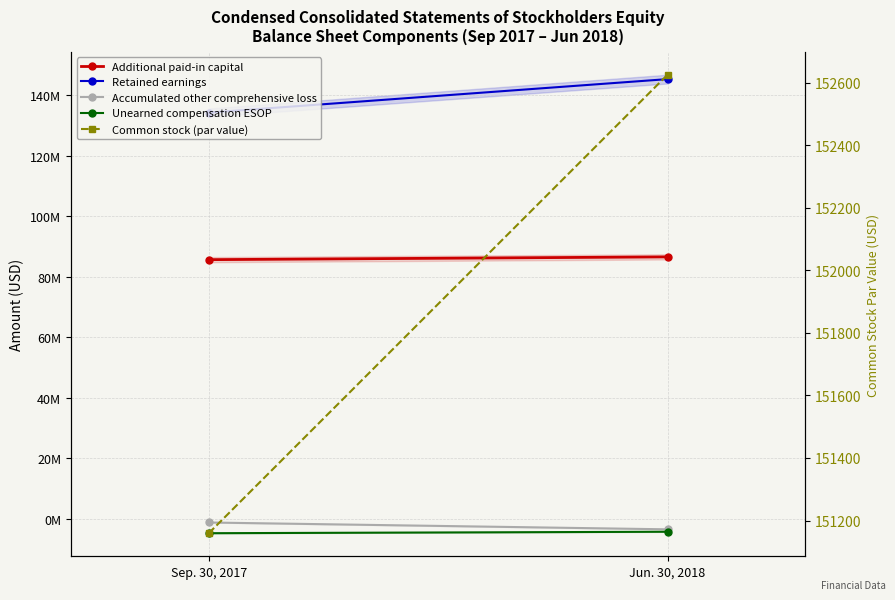

At which label is Common stock (par value) closest to 151892?

Sep. 30, 2017